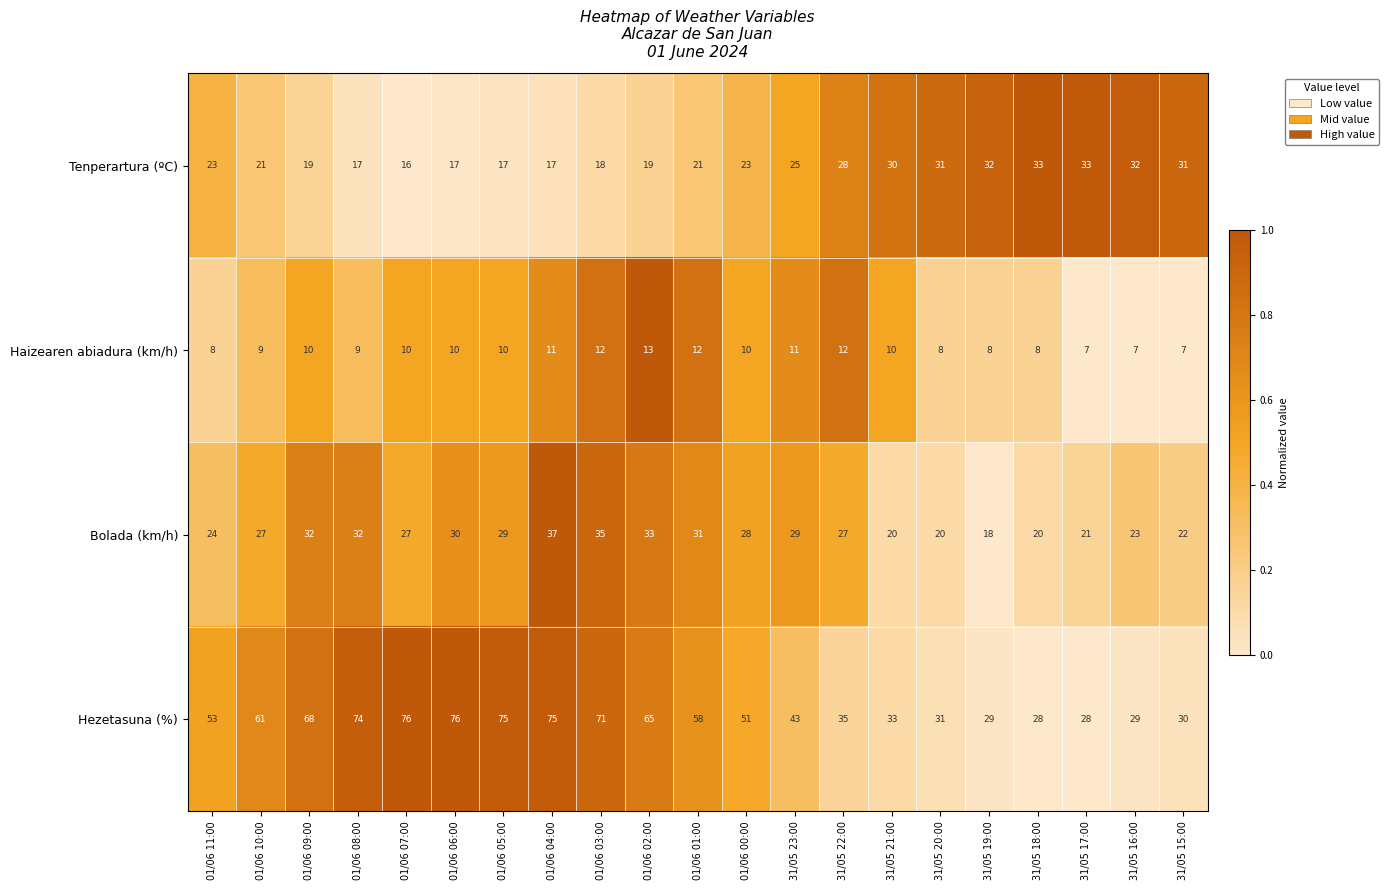

What is the total value across all series at 01/06 00:00?

112